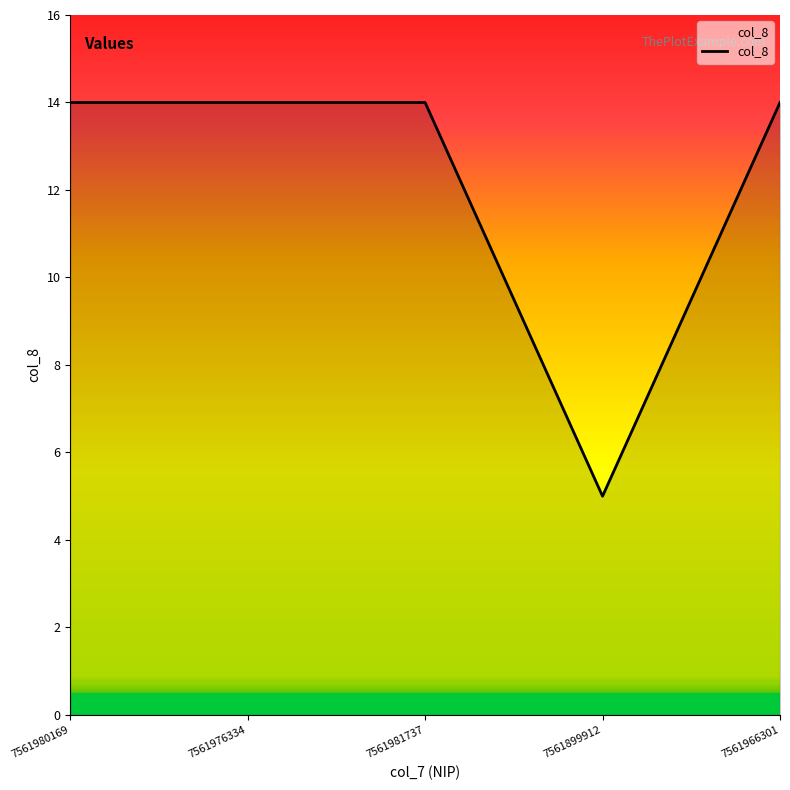

What is the sum of all values?

61